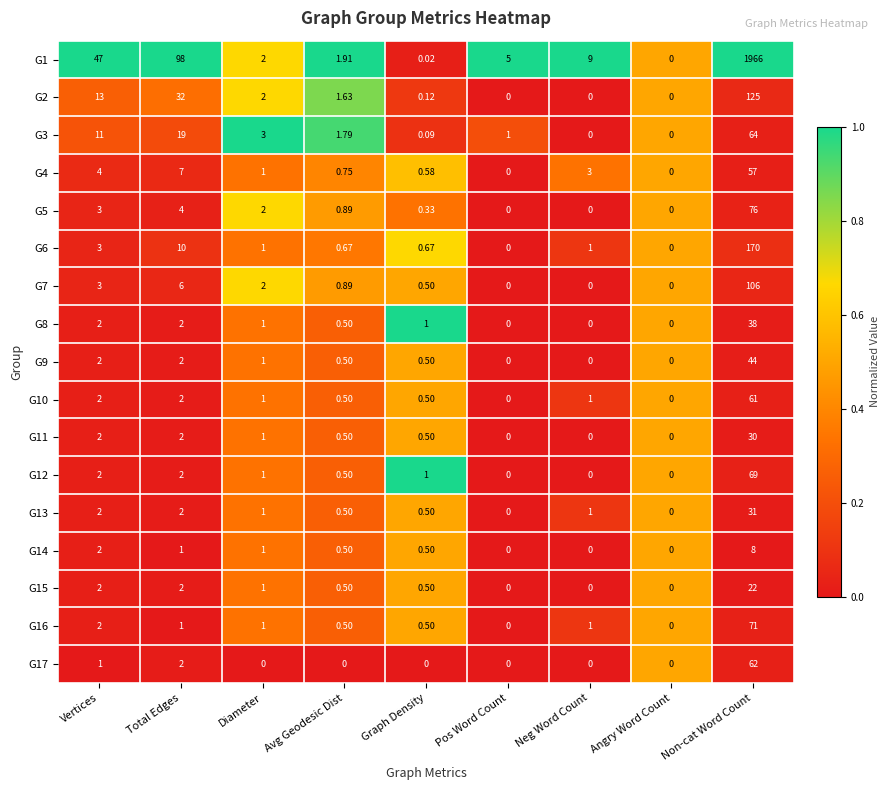

Between Graph Density and Non-cat Word Count, which series saw the biggest shift?

G1